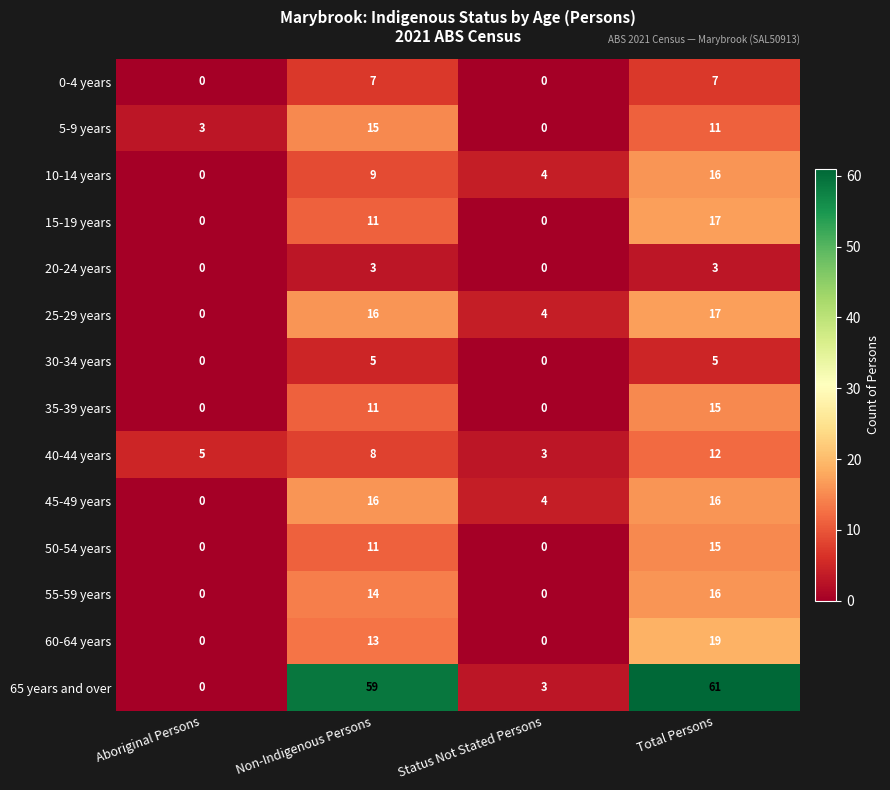

True or false: 15-19 years has a value of 0 at Status Not Stated Persons.

True